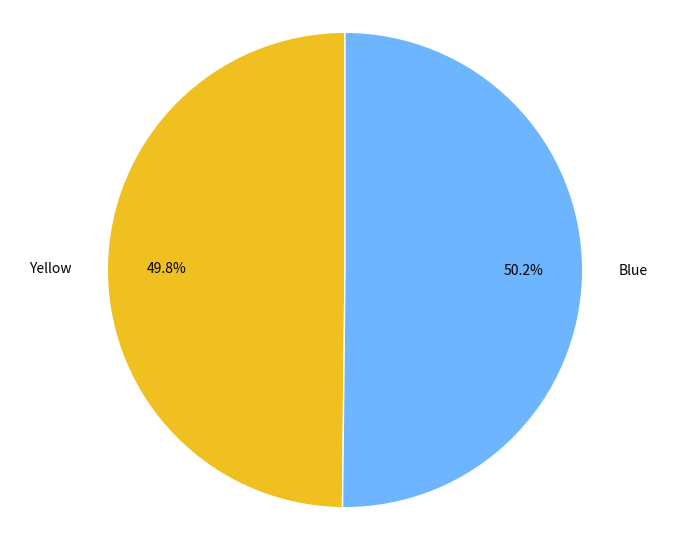

To the nearest percent, what is the combined percentage of Blue and Yellow?

100%